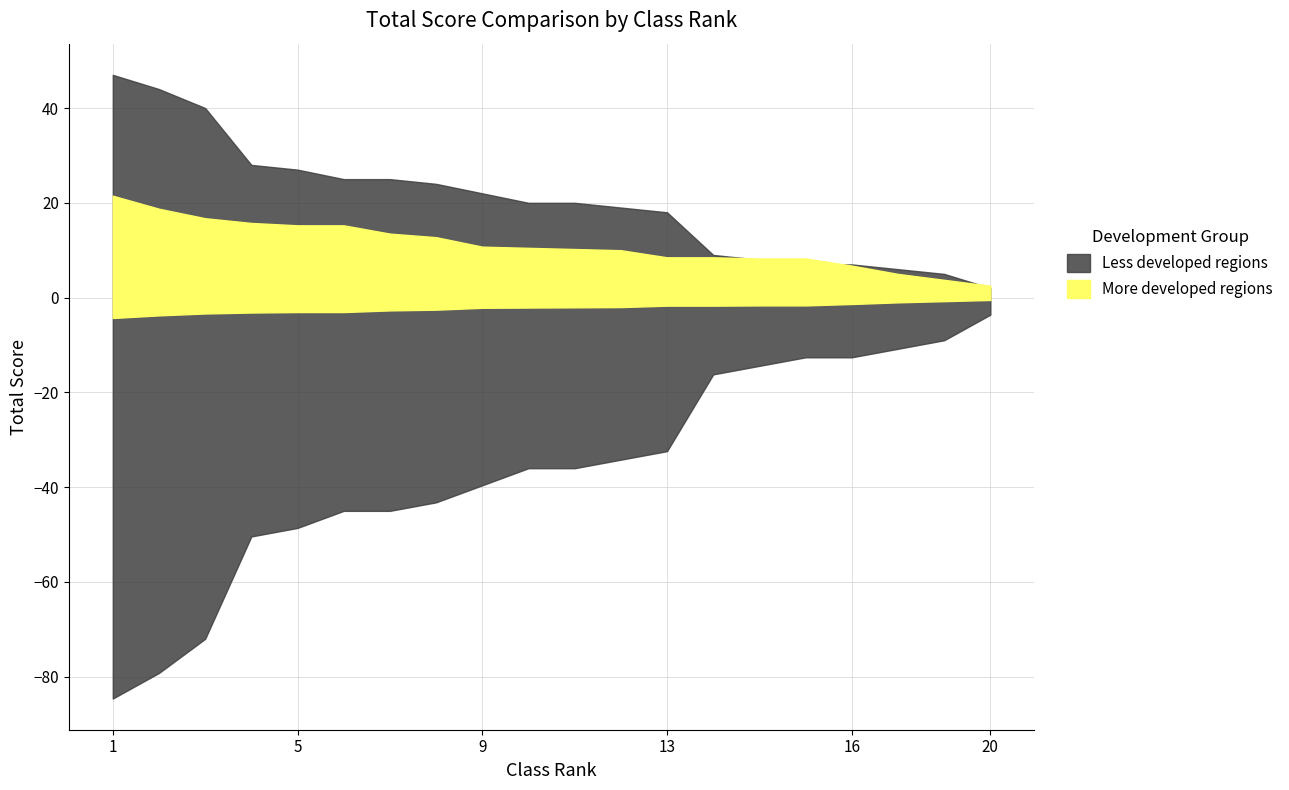

What is the value of the Less developed regions point at the 18th from the left?

6